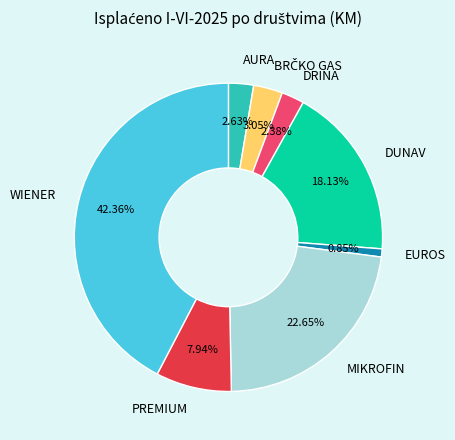

The PREMIUM slice represents 16% of the pie. True or false?

False